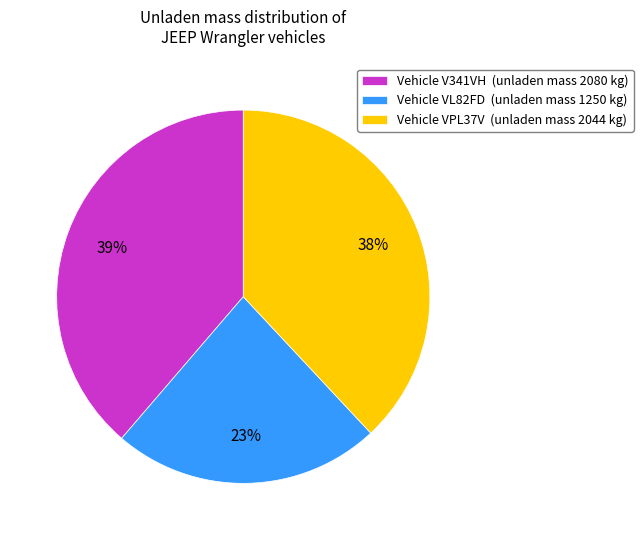

Do Vehicle VL82FD (unladen mass 1250 kg) and Vehicle VPL37V (unladen mass 2044 kg) together represent more than half of the pie?

Yes